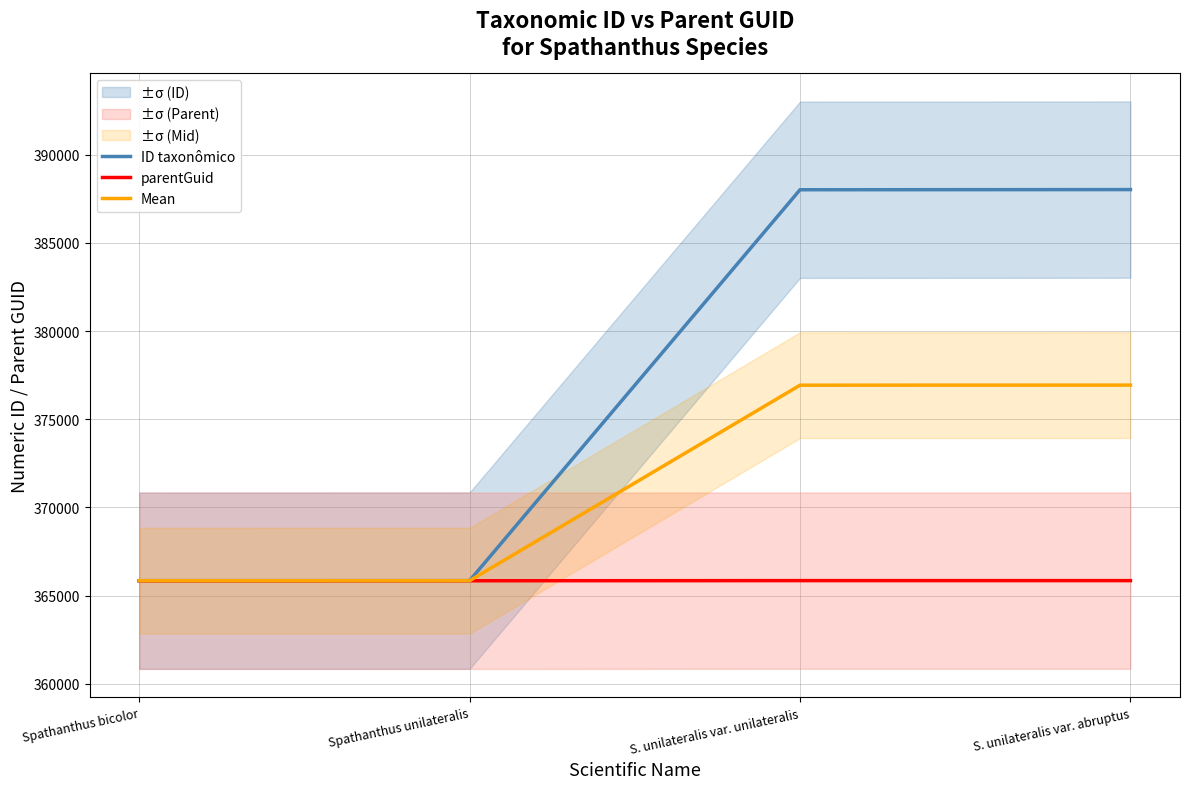

What position from the right is Spathanthus bicolor?

4